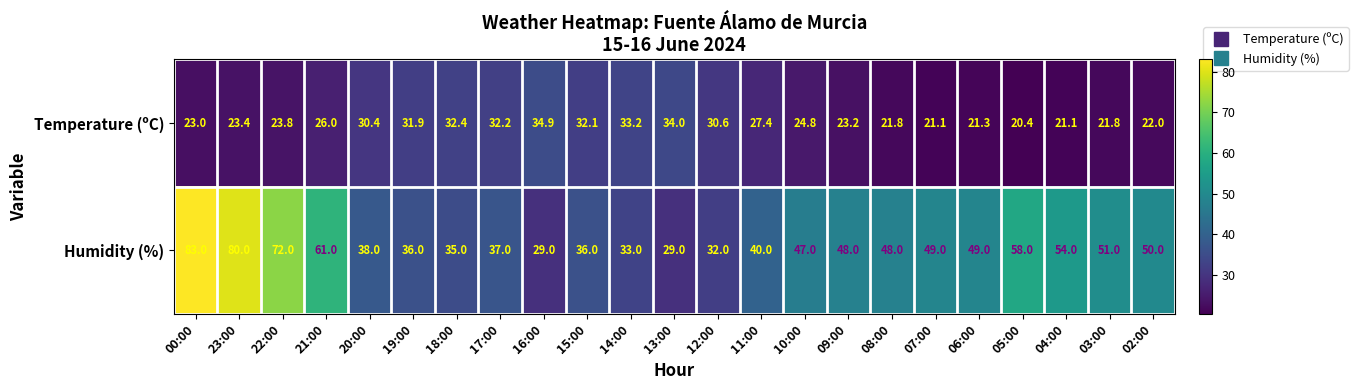

At how many categories does at least one series exceed 27?

23